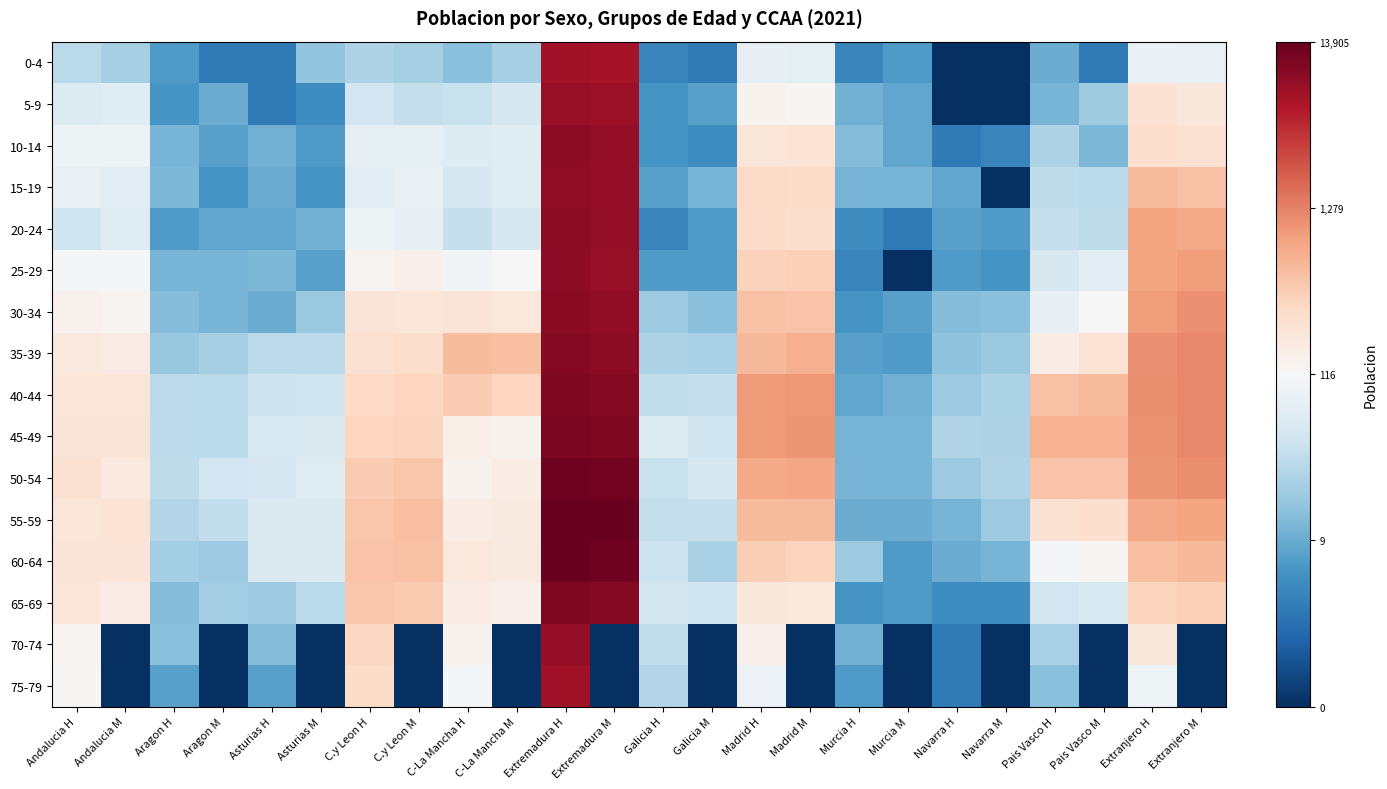

Which label corresponds to the smallest value in the chart?

Navarra H